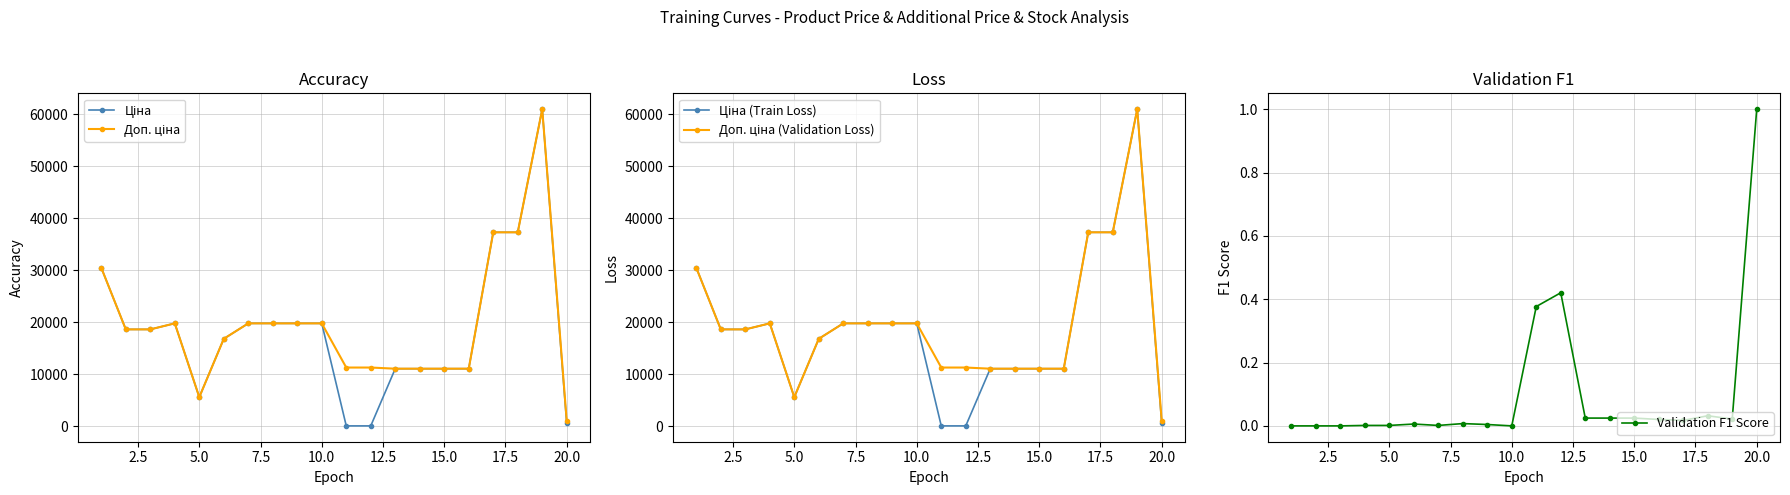

Count the number of categories in the chart.

20